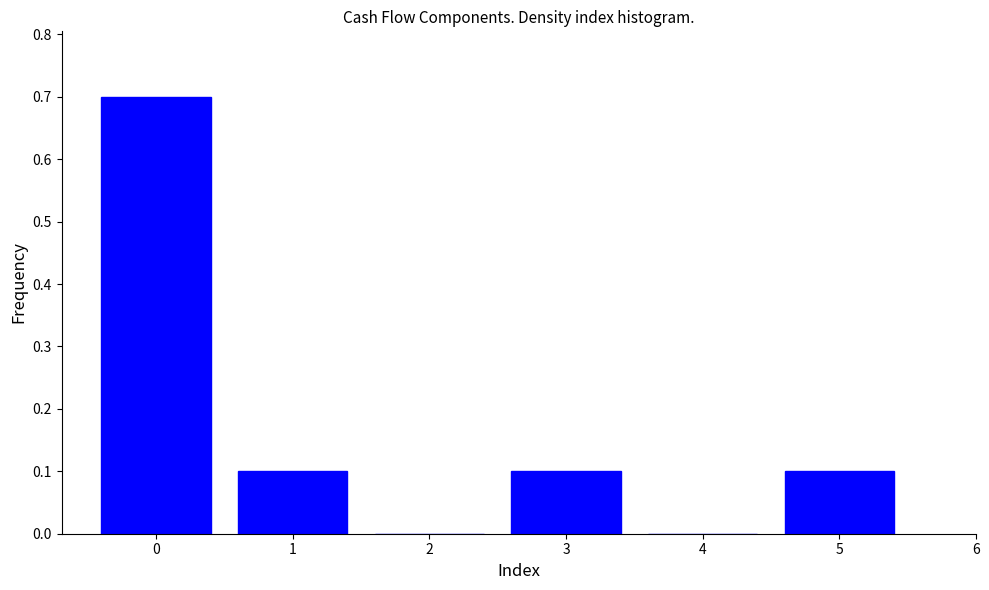

Reading left to right, extract all data points from this chart.

0=0.7	1=0.1	2=0.0	3=0.1	4=0.0	5=0.1